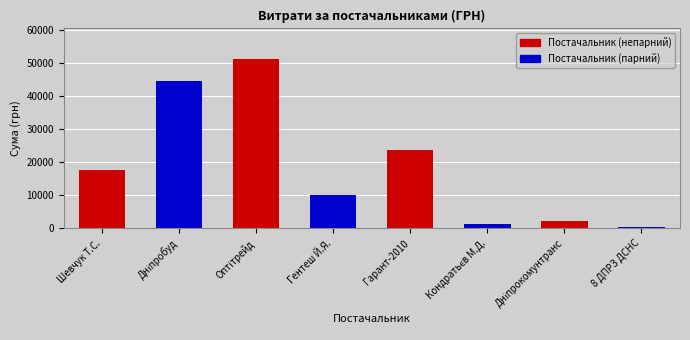

The chart shows a value of 17548.0 at Шевчук Т.С.. True or false?

True